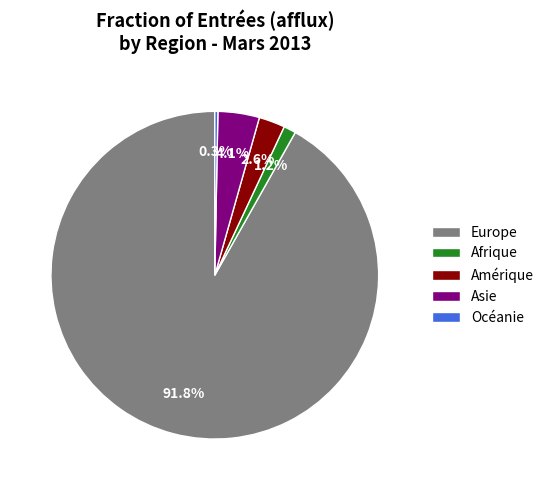

What is the smallest slice in the pie chart?

Océanie